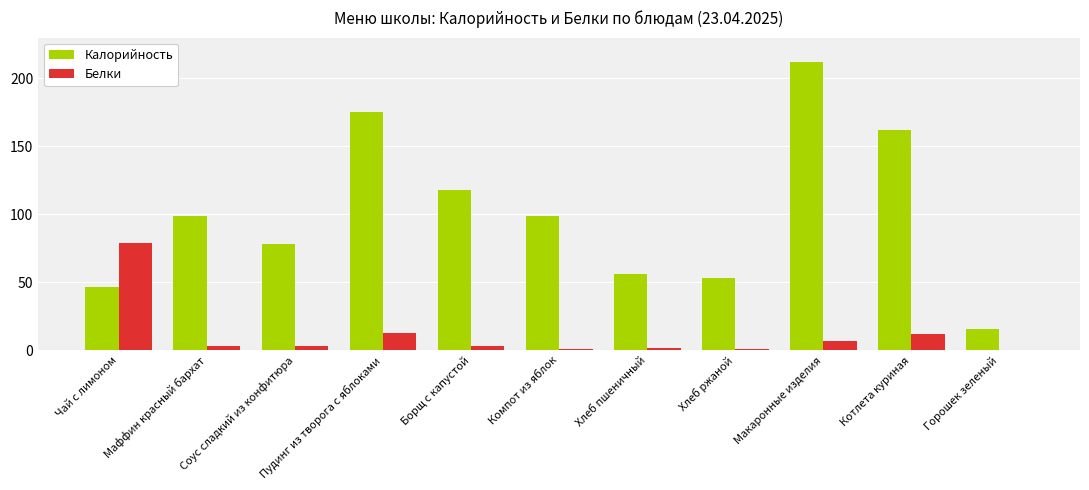

Which series changed the most between Чай с лимоном and Хлеб пшеничный?

Белки